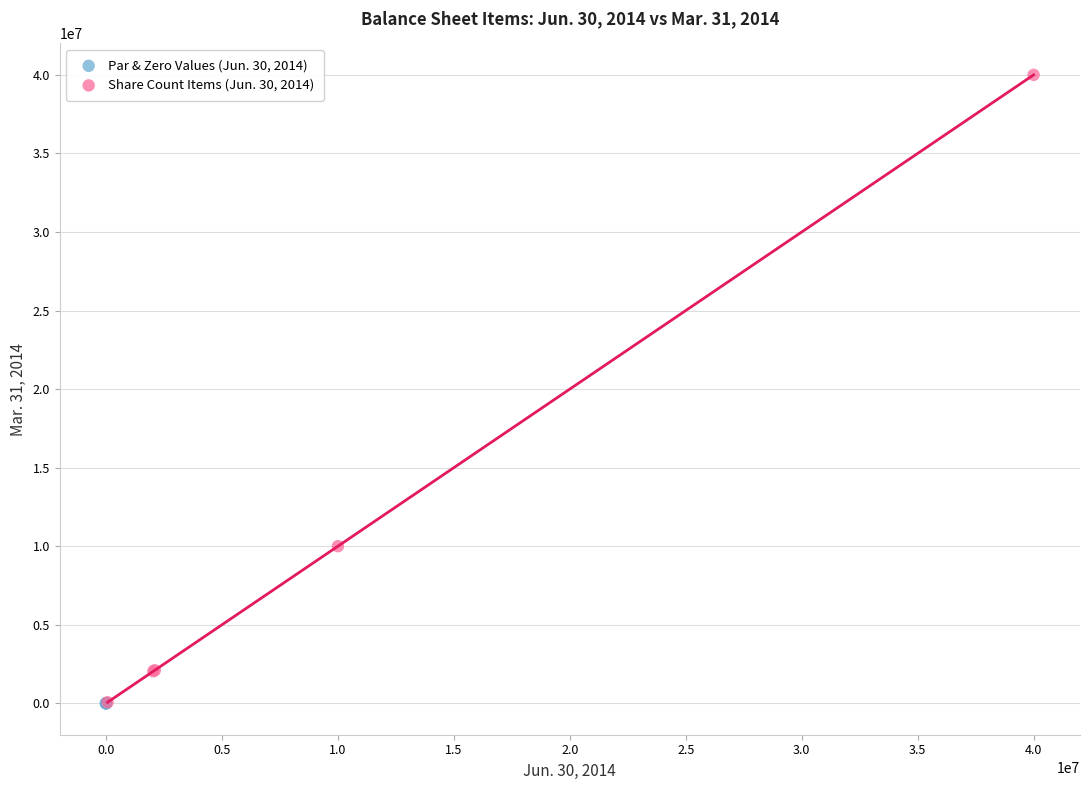

Which series has the widest spread of Y values?

Share Count Items (Jun. 30, 2014)